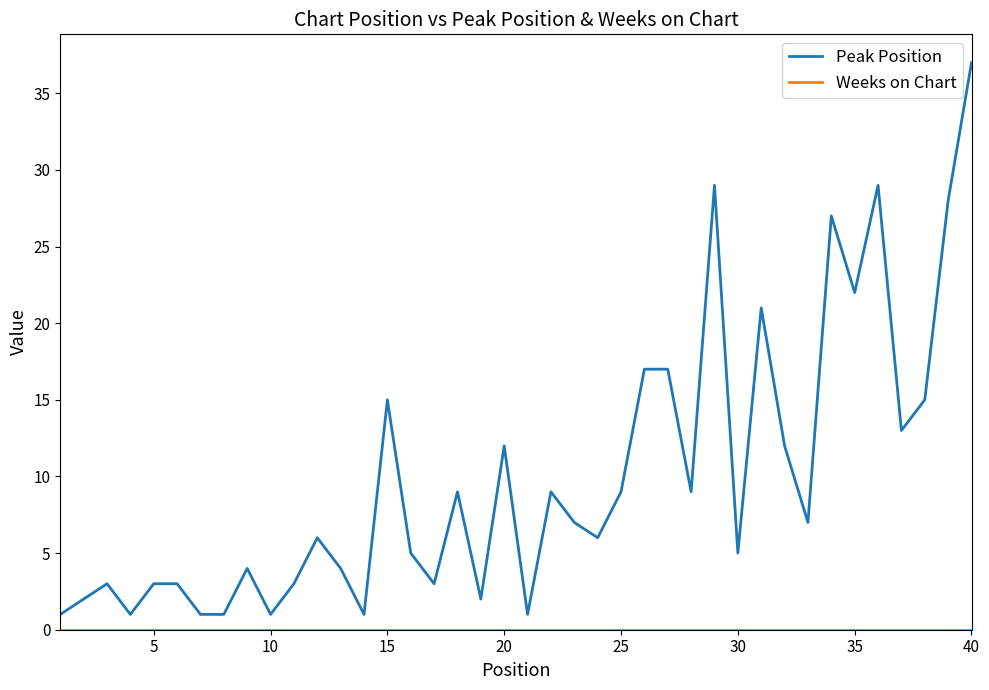

What is the minimum value for Peak Position?

1